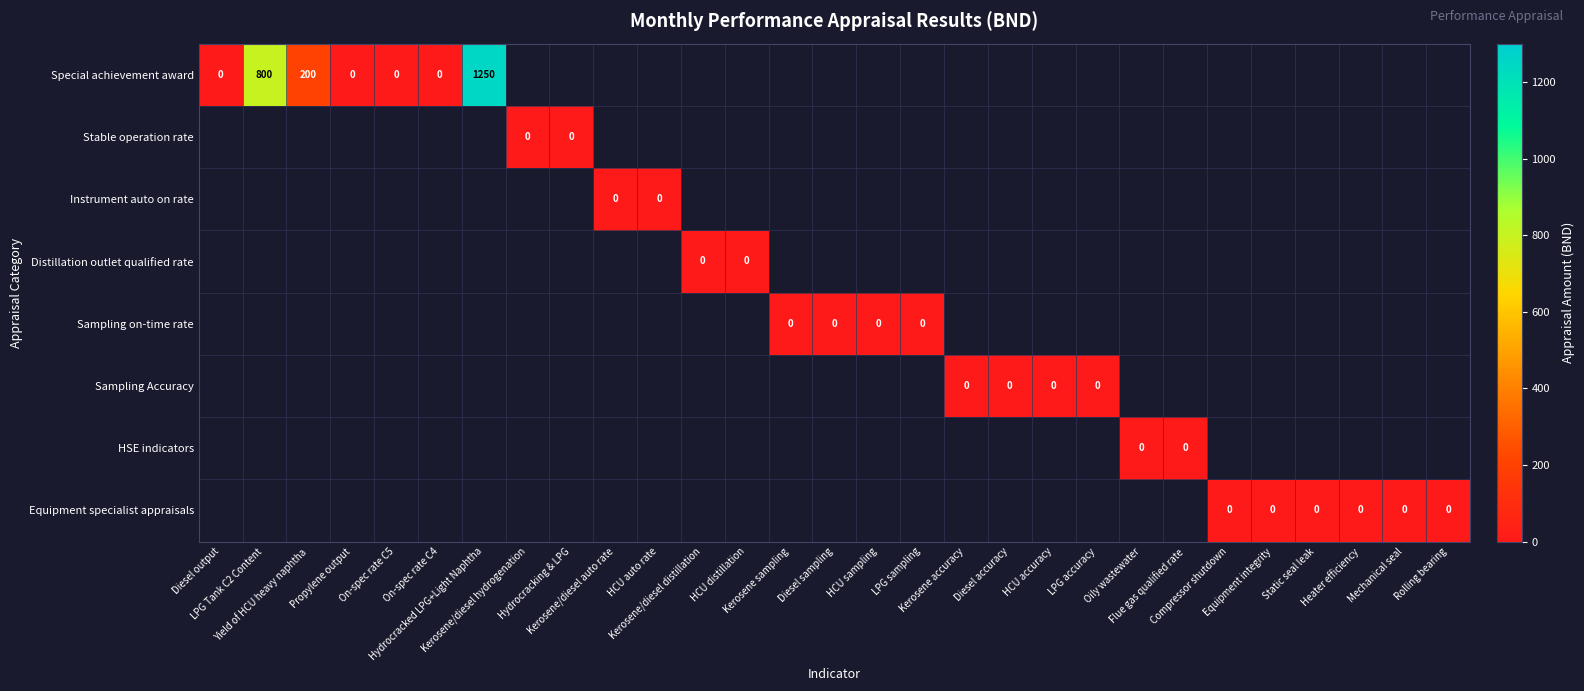

Which has a higher value, HCU accuracy or Compressor shutdown?

Compressor shutdown